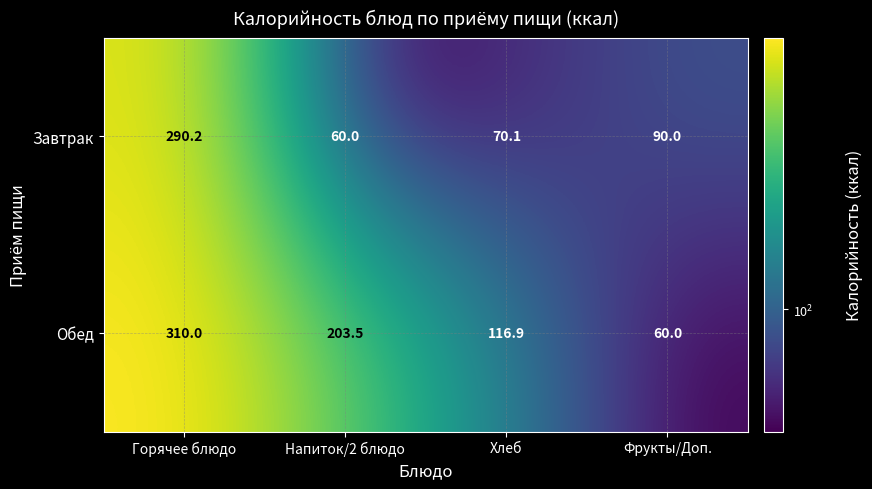

How many data points does each series have?

4